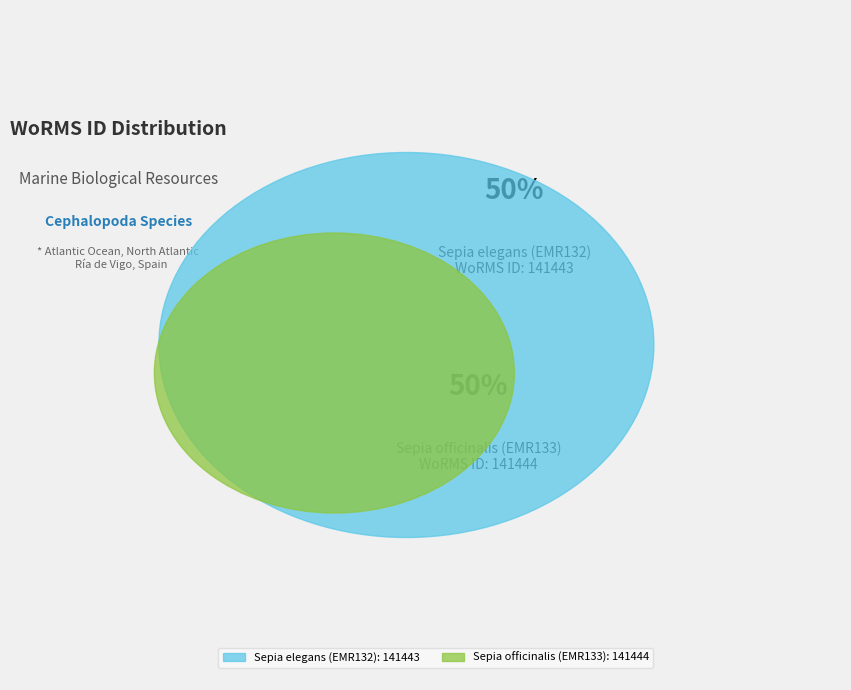

Which slice is the largest?

Sepia officinalis (EMR133)